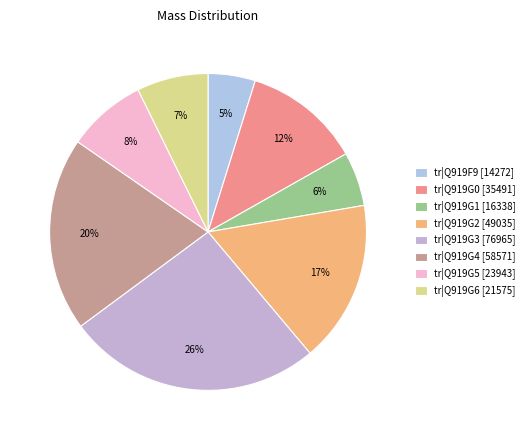

To the nearest percent, what percentage of the pie is tr|Q919G5?

8%